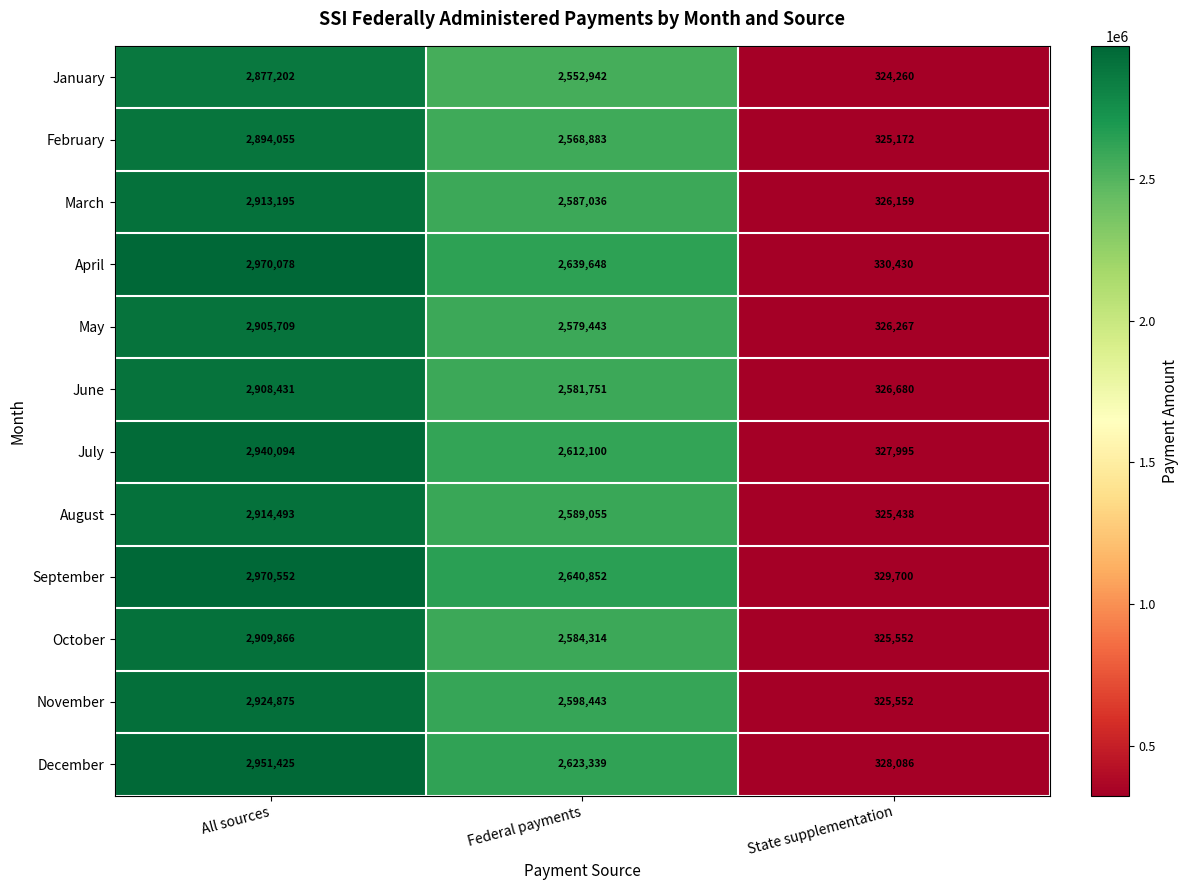

Which series changed the most between Federal payments and State supplementation?

September